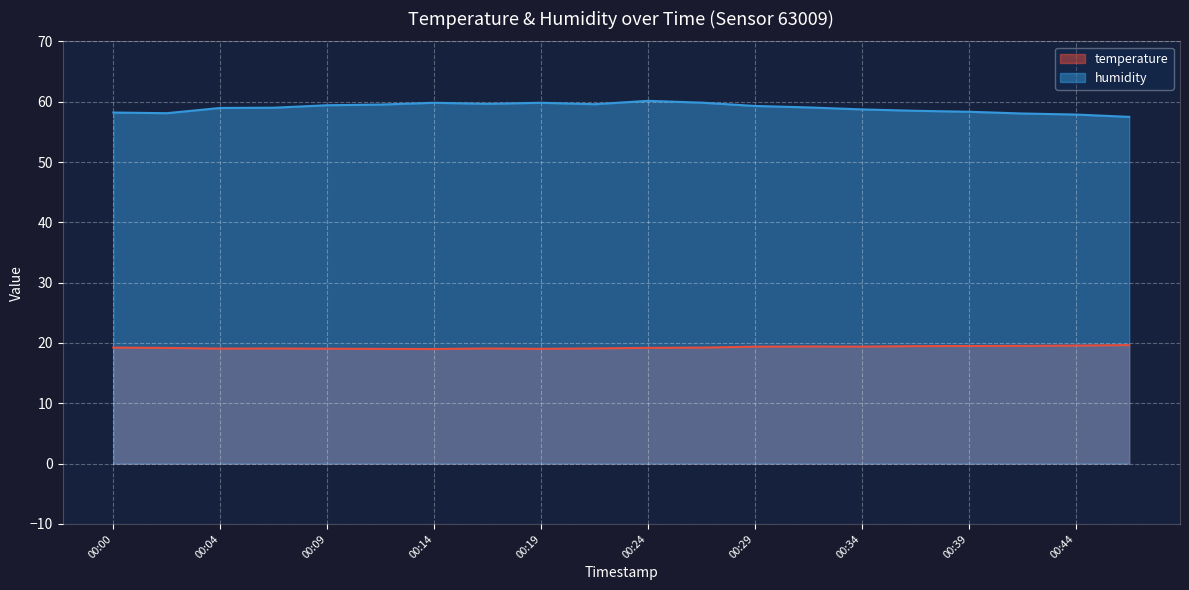

At 00:19, list the series in order from largest to smallest.

humidity, temperature